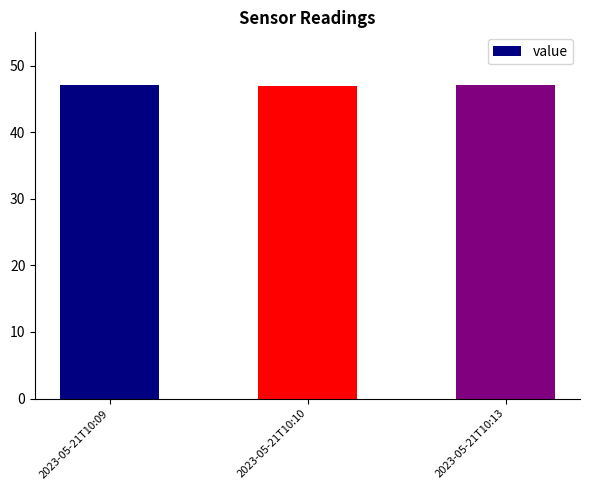

What is the difference between the maximum and minimum values?

0.1